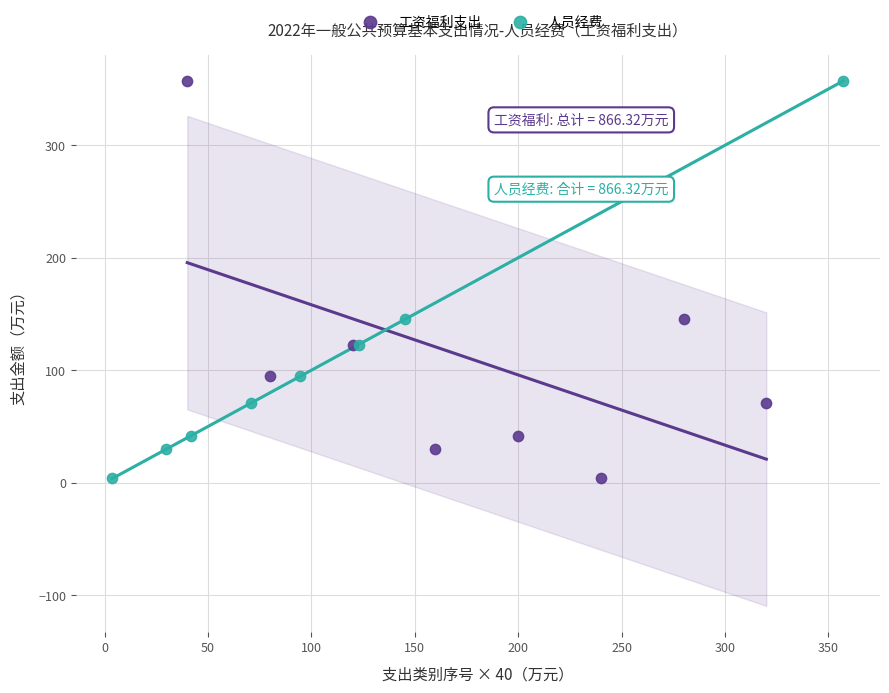

What are all the series names shown in the legend?

工资福利支出, 人员经费